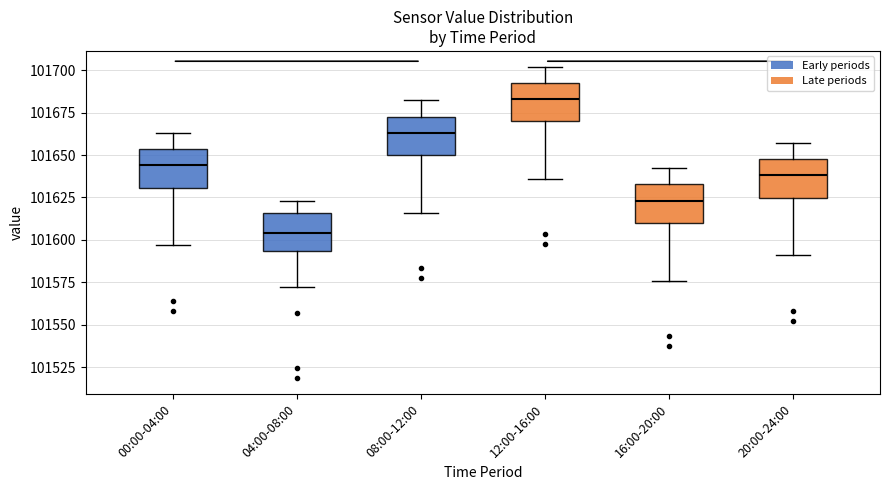

Reading left to right, transcribe this box plot: for each box, give where its median line is, the range the box spans, and where its two whiskers end, as read against the y-axis. The values are not printed on the chart, so give them approximately, as read against the axis.

00:00-04:00: median 101645, box 101630 to 101655, whiskers 101595 to 101665
04:00-08:00: median 101605, box 101595 to 101615, whiskers 101570 to 101625
08:00-12:00: median 101665, box 101650 to 101675, whiskers 101615 to 101680
12:00-16:00: median 101685, box 101670 to 101695, whiskers 101635 to 101700
16:00-20:00: median 101625, box 101610 to 101635, whiskers 101575 to 101640
20:00-24:00: median 101640, box 101625 to 101650, whiskers 101590 to 101655